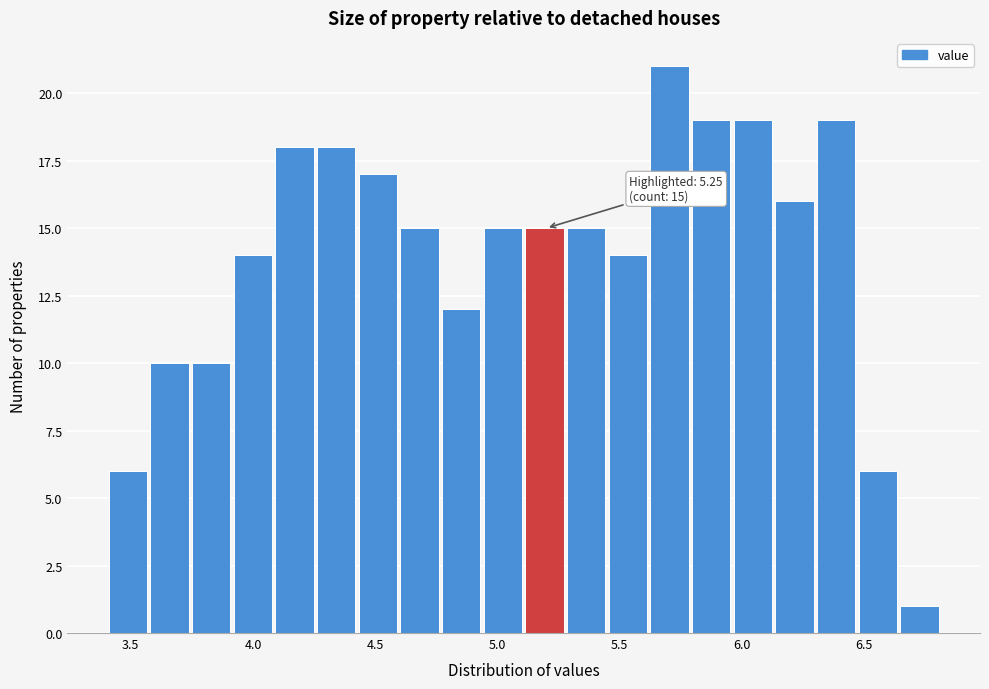

Around what value on the x-axis is the tallest bar? Give the approximate position of its centre, as read against the axis.

5.70